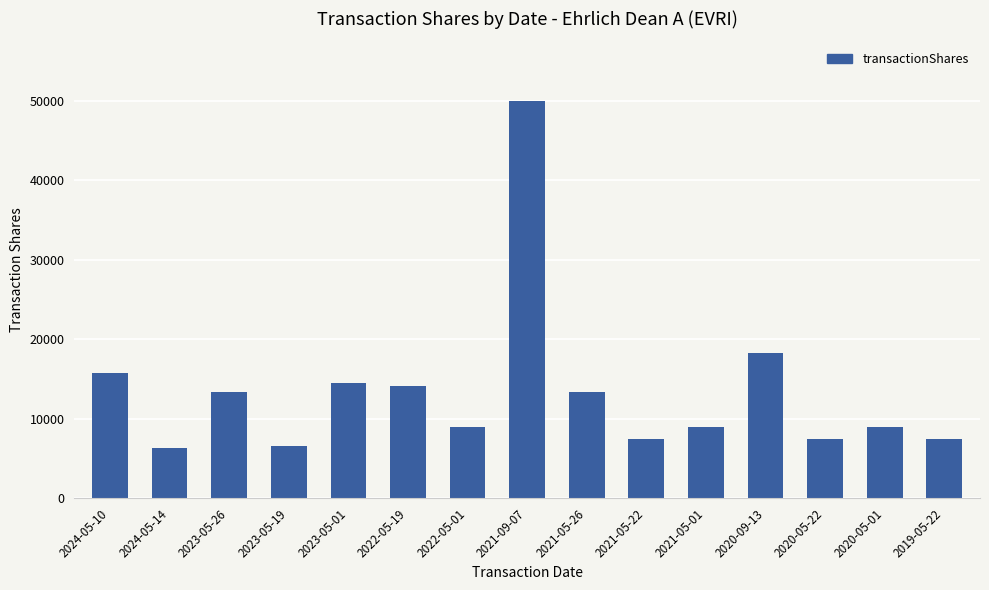

Does the chart contain stacked bars?

No